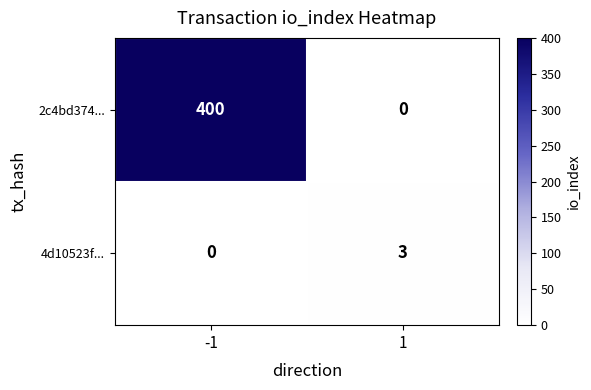

Rank the series by their maximum value, from highest to lowest.

2c4bd374..., 4d10523f...